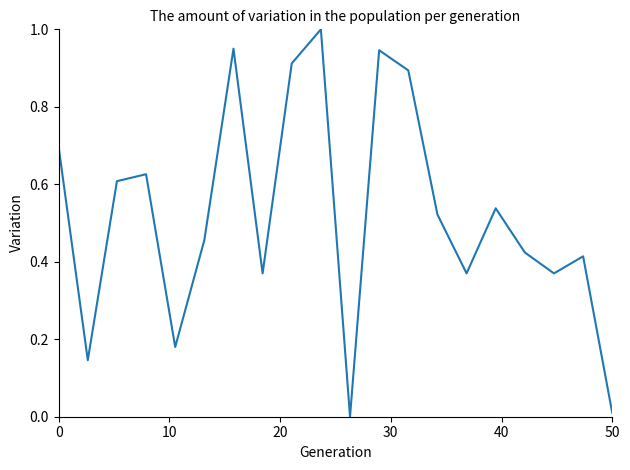

What is the difference between the maximum and minimum values?

1.0